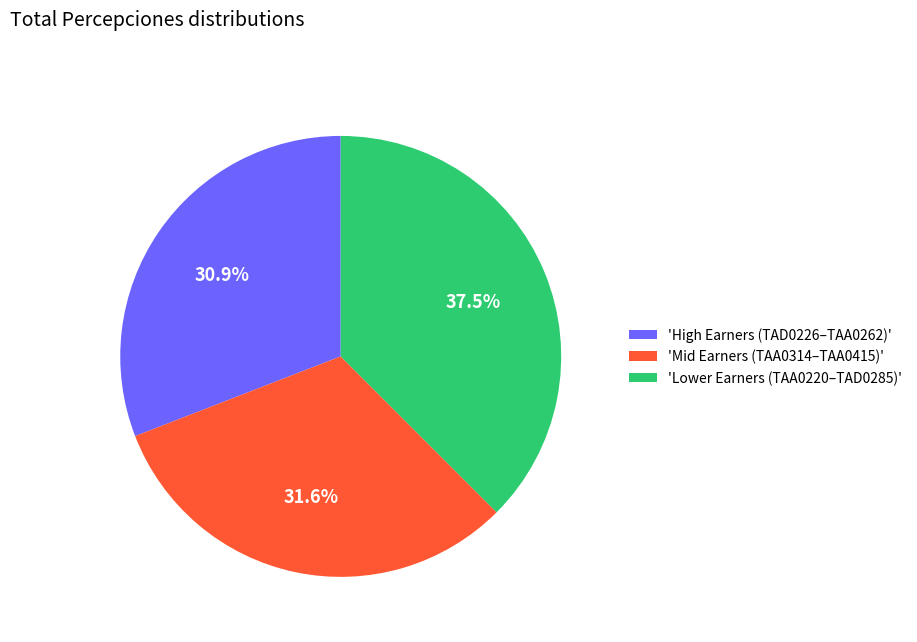

To the nearest percent, what is the difference between the largest and smallest slice percentages?

7%